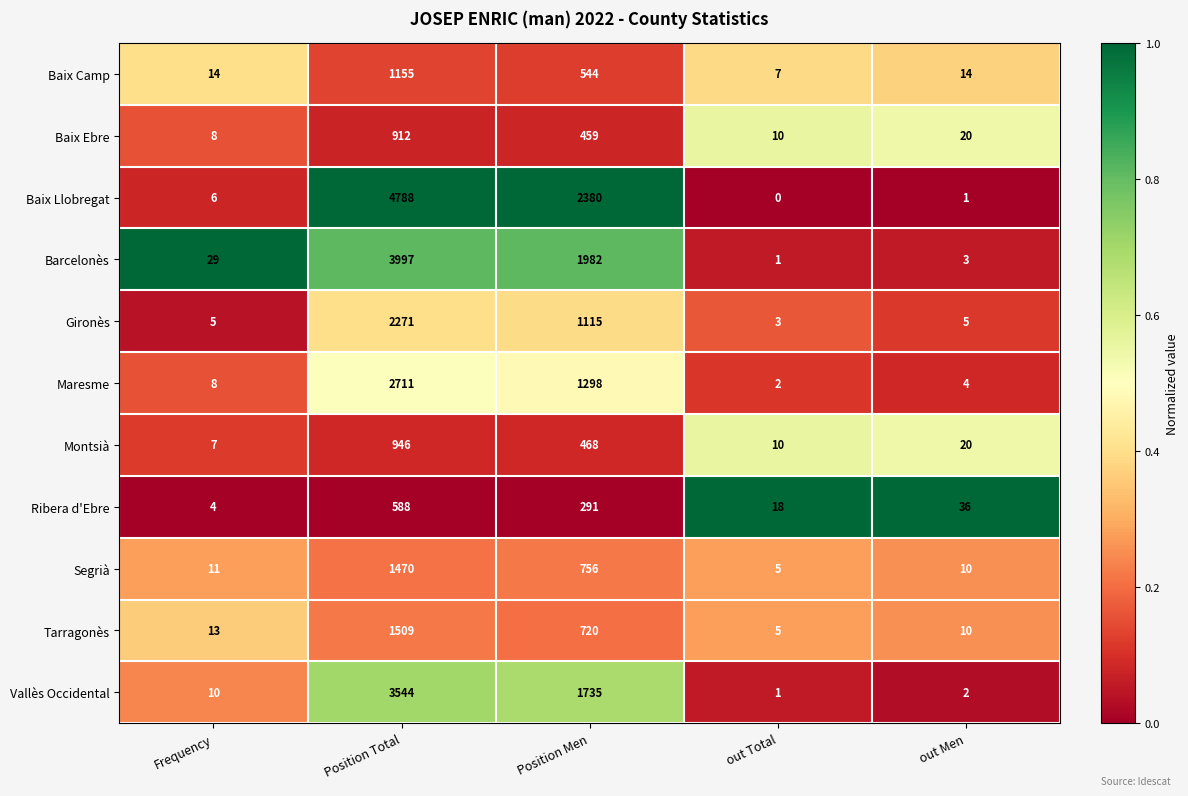

Which series has the largest total across all categories?

Baix Llobregat